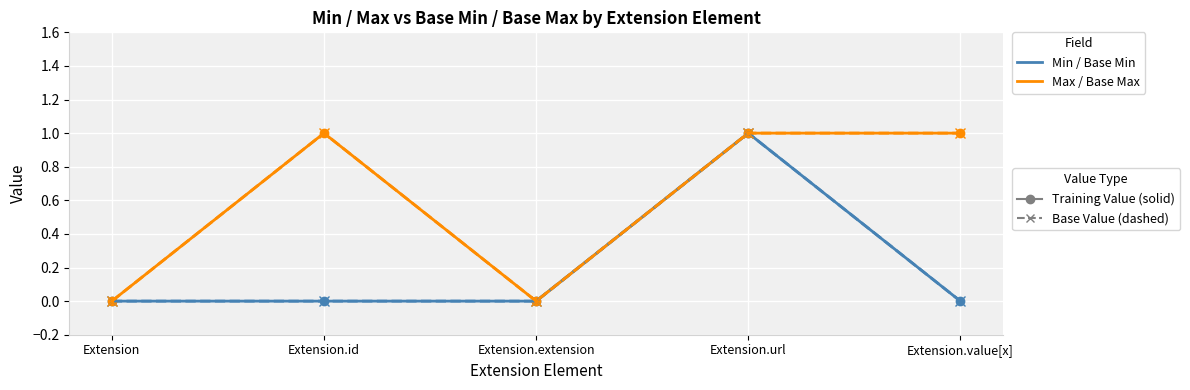

Does the chart have visible grid lines?

Yes